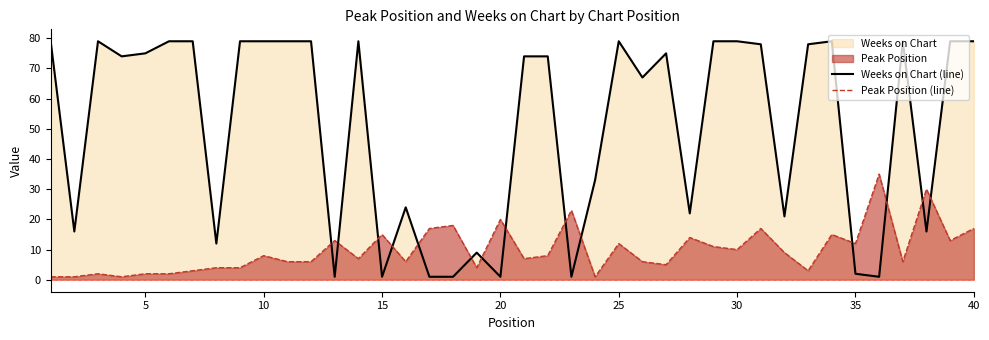

Reading left to right, extract all data points from this chart.

Weeks on Chart (line): 79	16	79	74	75	79	79	12	79	79	79	79	1	79	1	24	1	1	9	1	74	74	1	33	79	67	75	22	79	79	78	21	78	79	2	1	79	16	79	79
Peak Position (line): 1	1	2	1	2	2	3	4	4	8	6	6	13	7	15	6	17	18	4	20	7	8	23	1	12	6	5	14	11	10	17	9	3	15	12	35	6	30	13	17